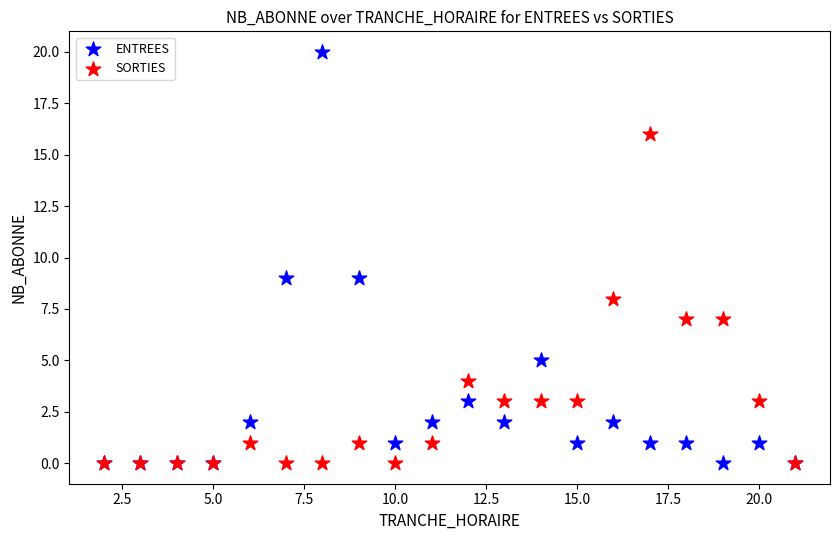

What are all the series names shown in the legend?

ENTREES, SORTIES